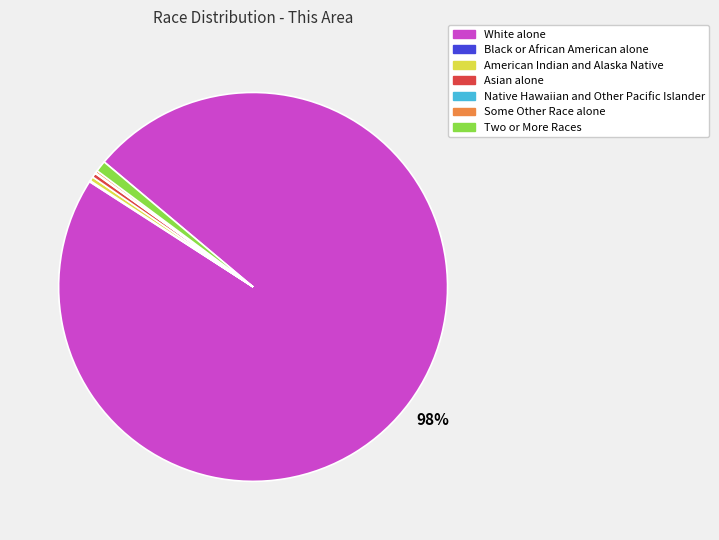

True or false: American Indian and Alaska Native accounts for 0% of the total.

True